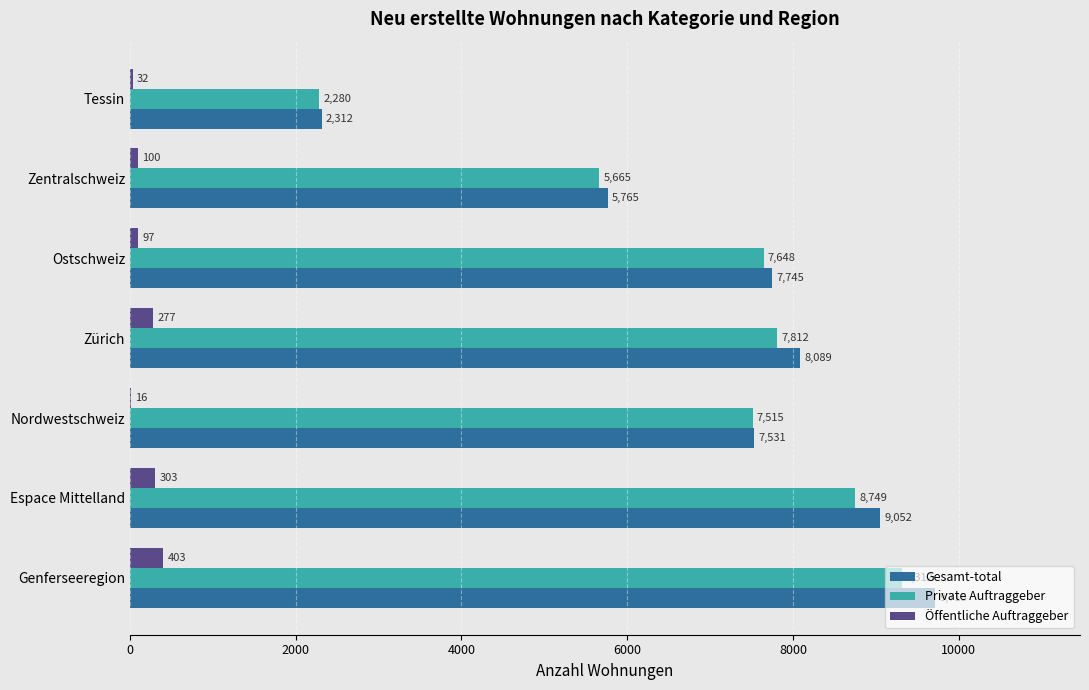

What is the maximum value shown in the chart?

9715